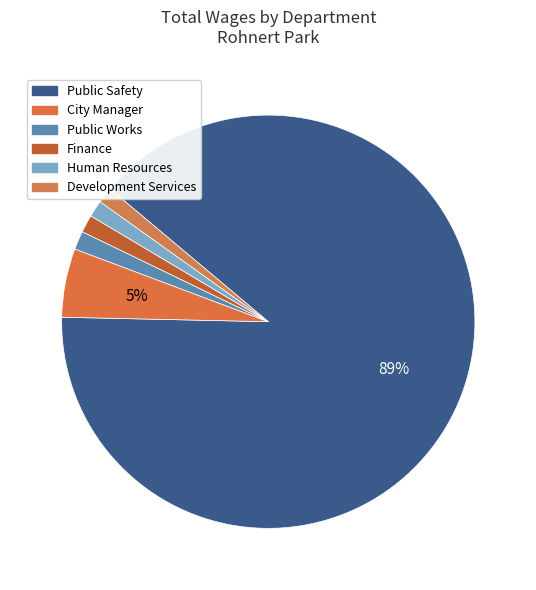

Which slice represents more than half of the pie?

Public Safety